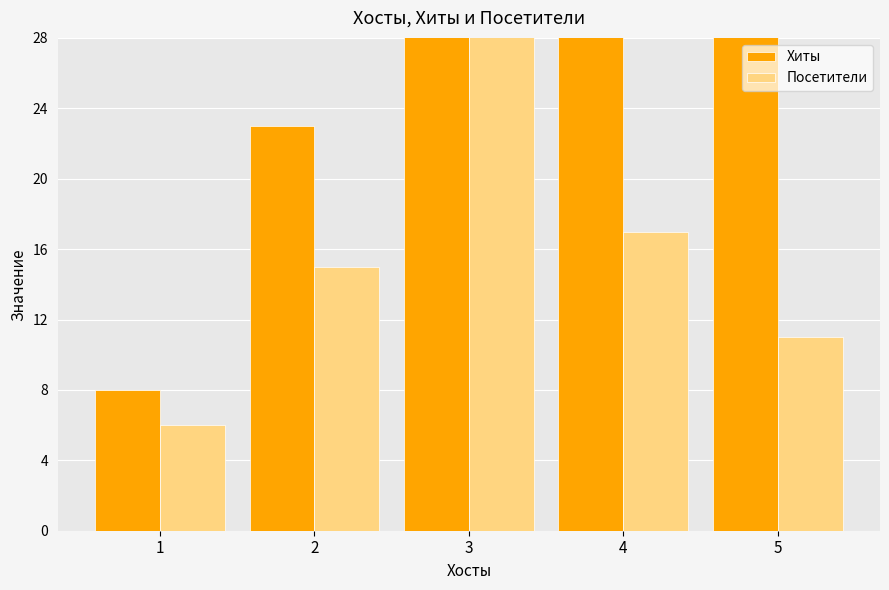

What is the total value across all series at 4?

49